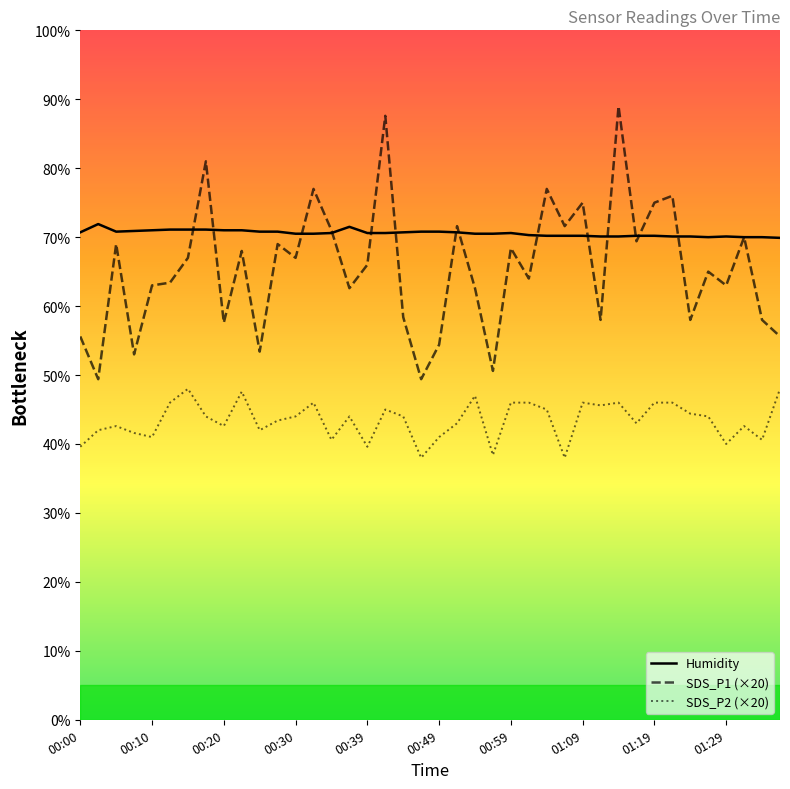

True or false: SDS_P2 (×20) and SDS_P1 (×20) intersect in this chart.

False